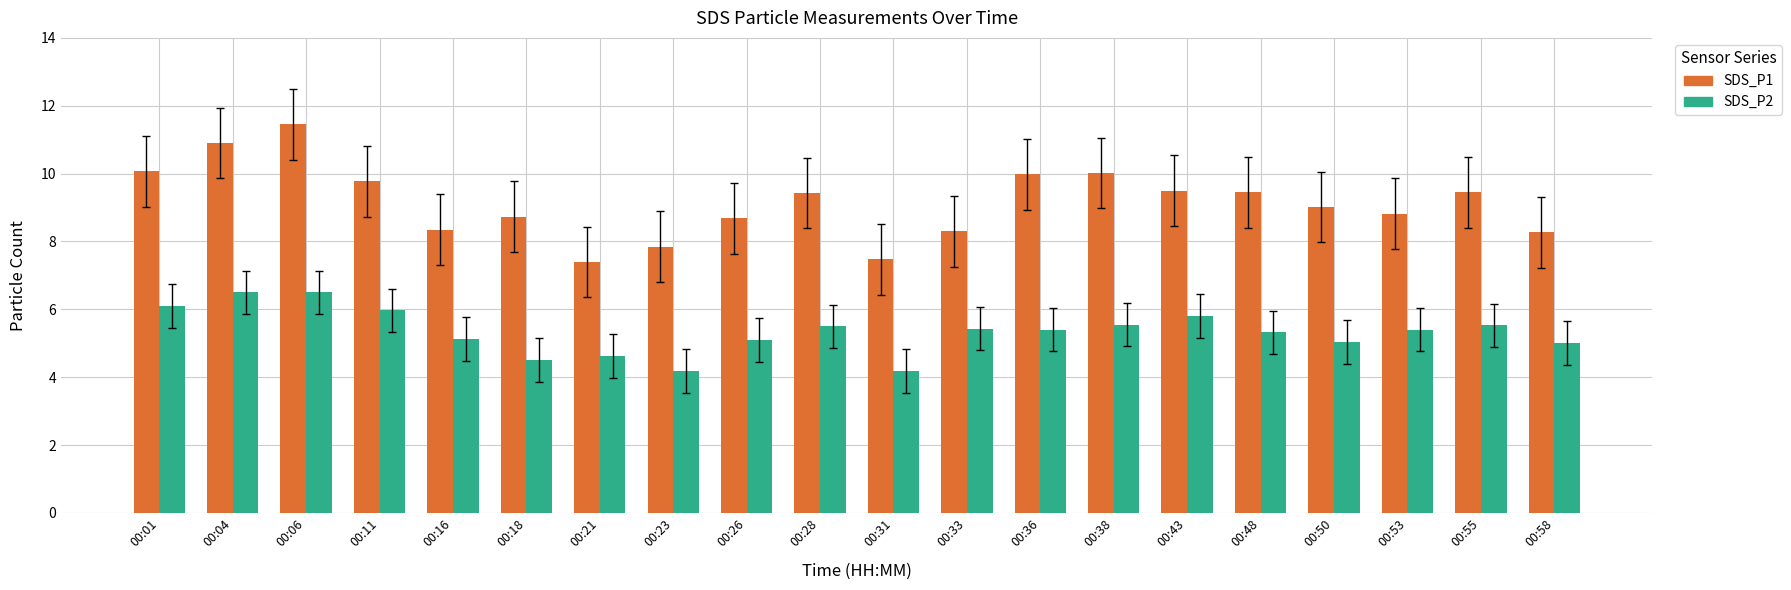

The SDS_P2 series shows 2.1 at 00:21. True or false?

False